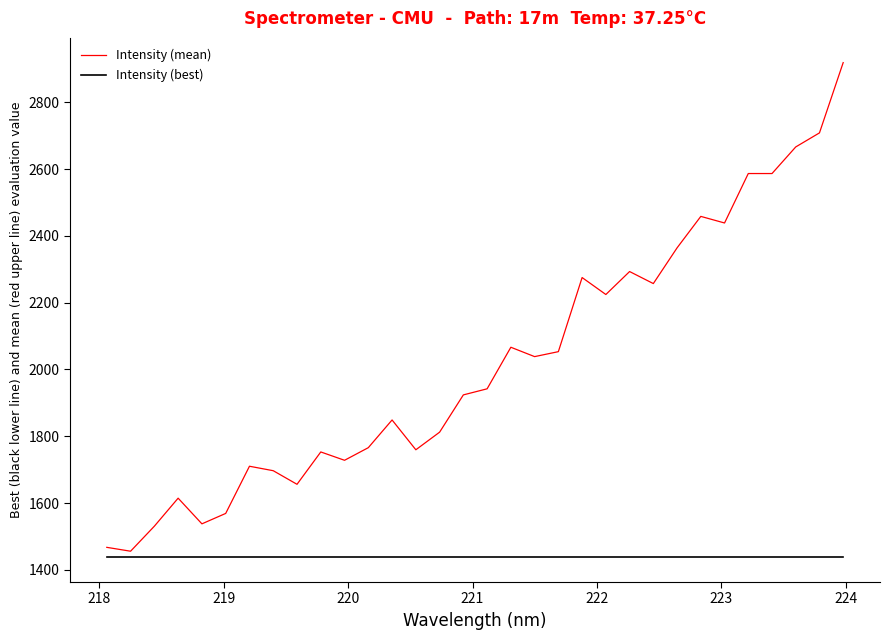

List the series in order of their peak value, highest first.

Intensity (mean), Intensity (best)